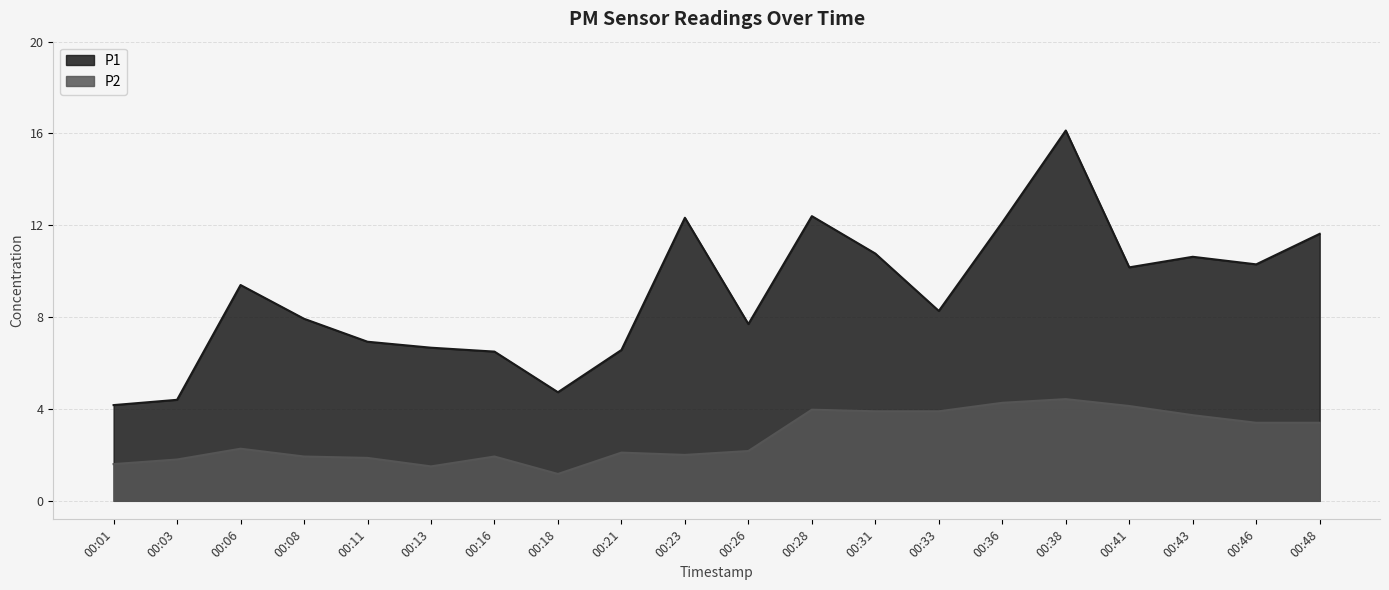

True or false: P2 and P1 cross at least once.

False